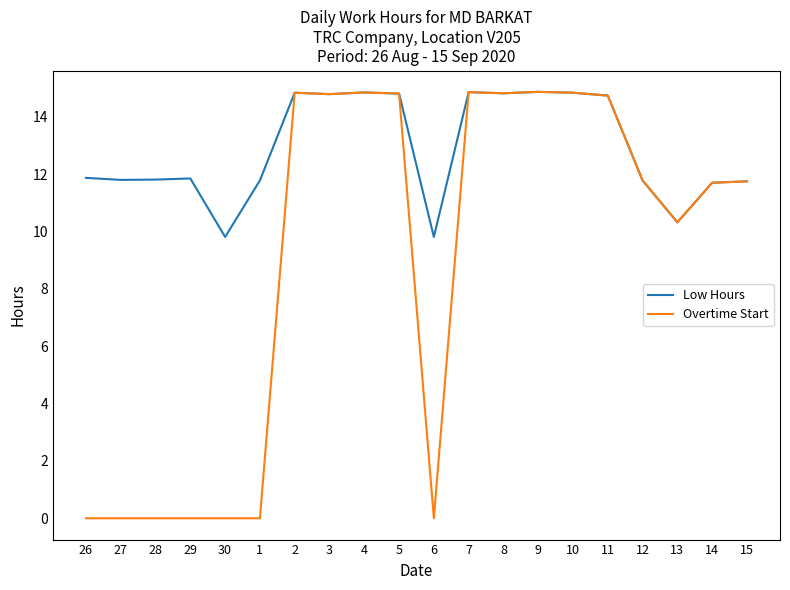

What position from the left is 30?

5